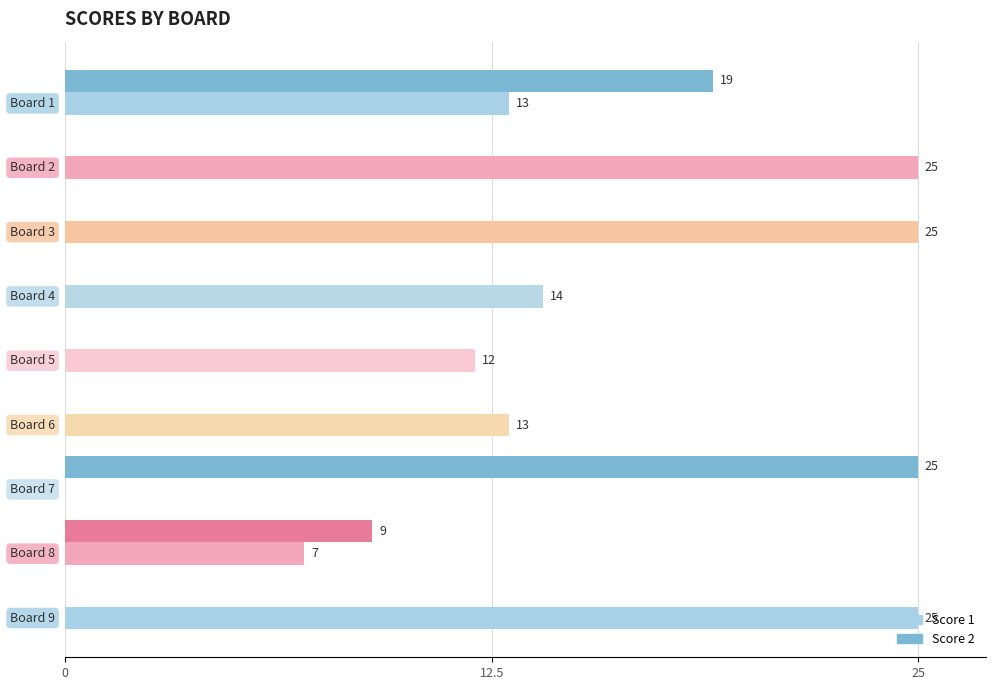

What is the highest value of the Score 2 series?

25